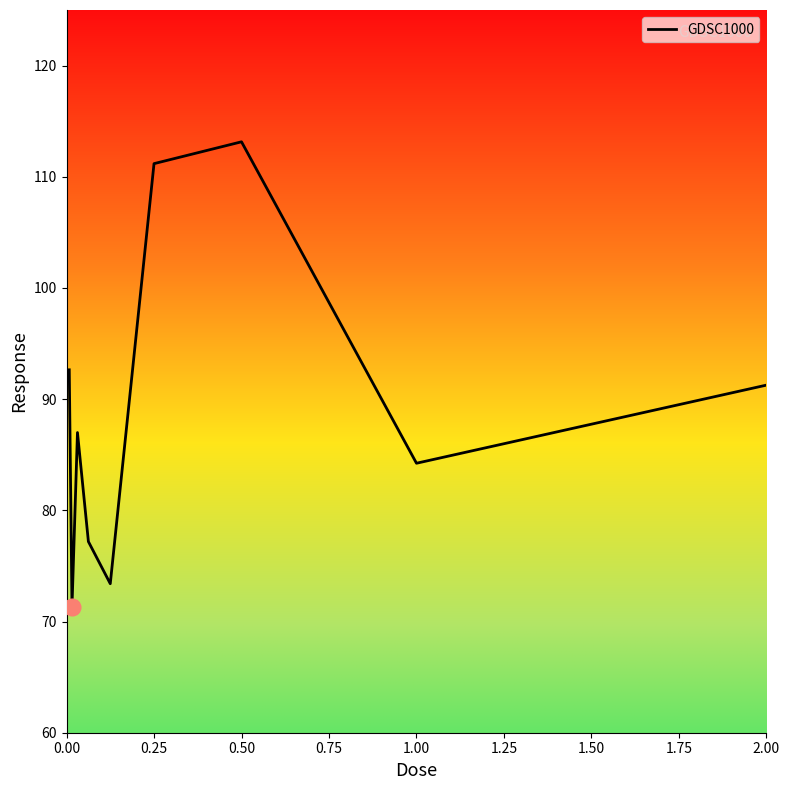

What is the maximum value shown in the chart?

113.1